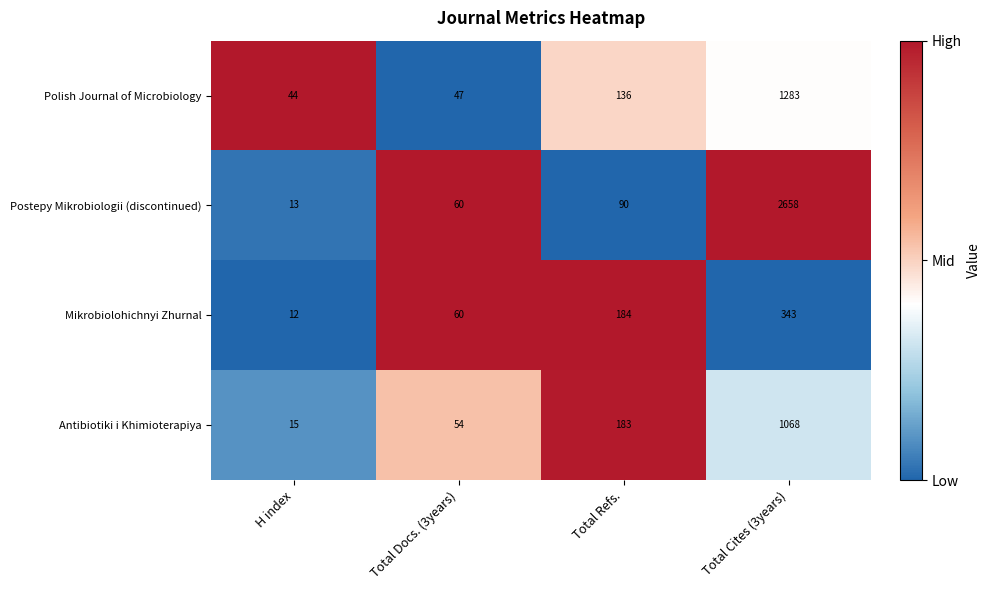

How many series are shown in this chart?

4